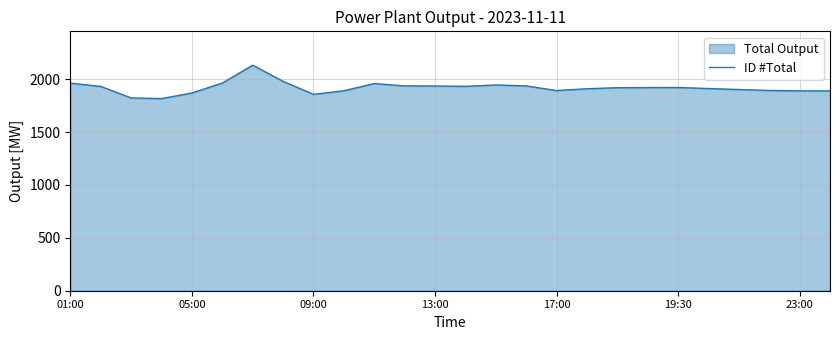

The value at 13:00 is 1936. True or false?

True